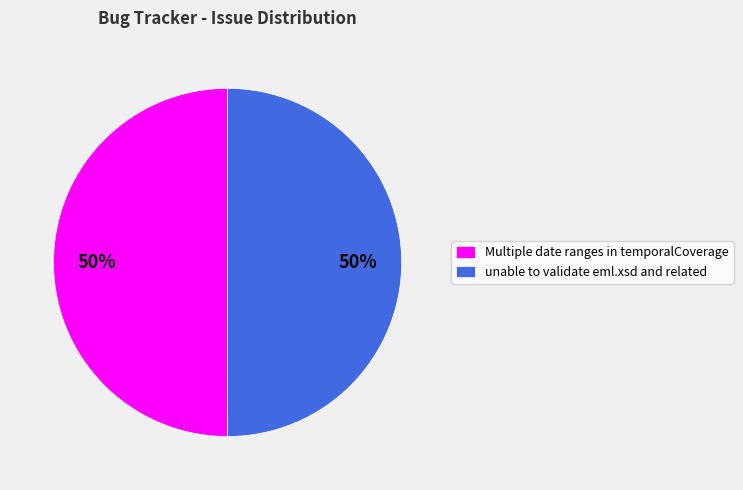

To the nearest percent, what is the average slice percentage?

50%